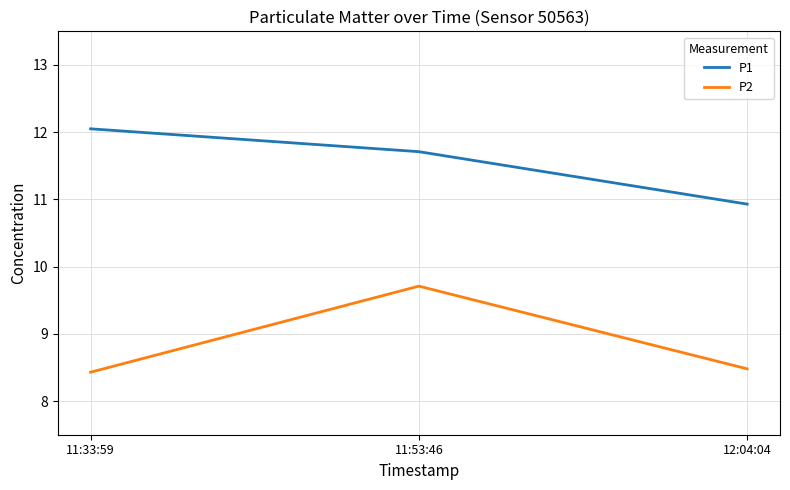

The value of P1 at 11:53:46 is 11.7. True or false?

True